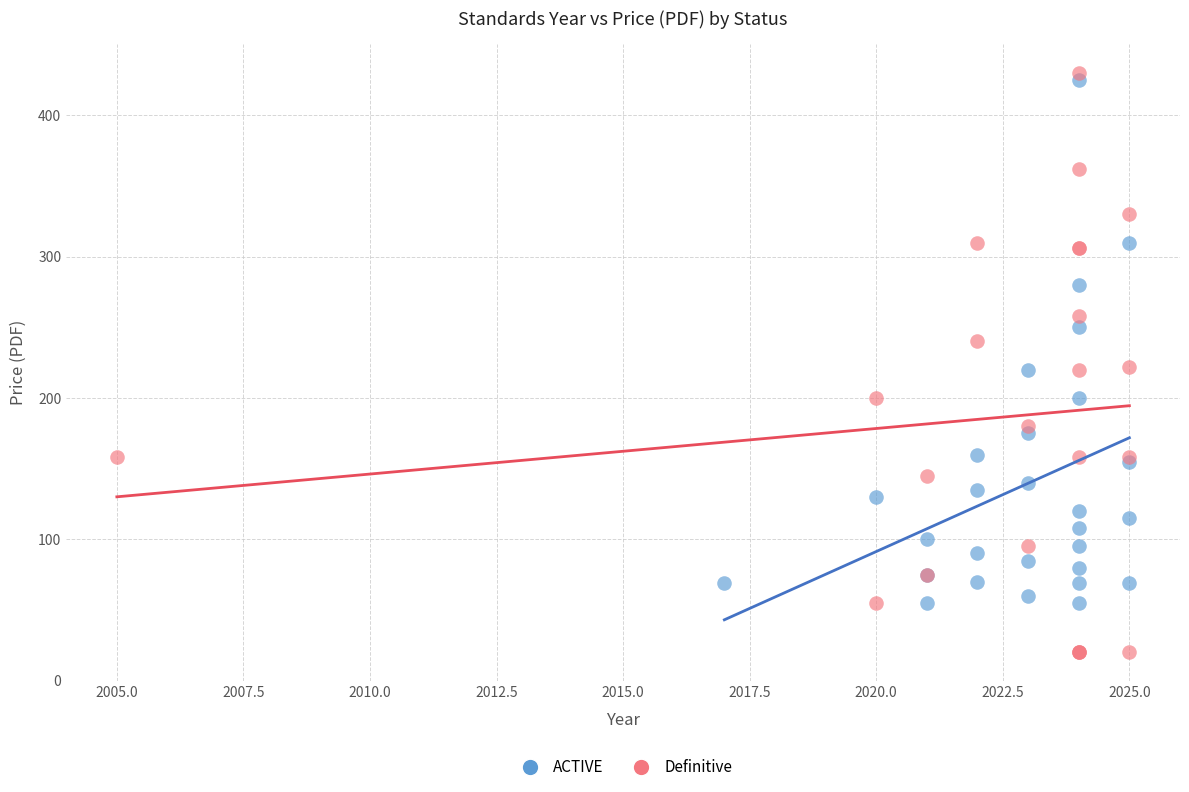

Which series has the largest Y range (max minus min)?

Definitive